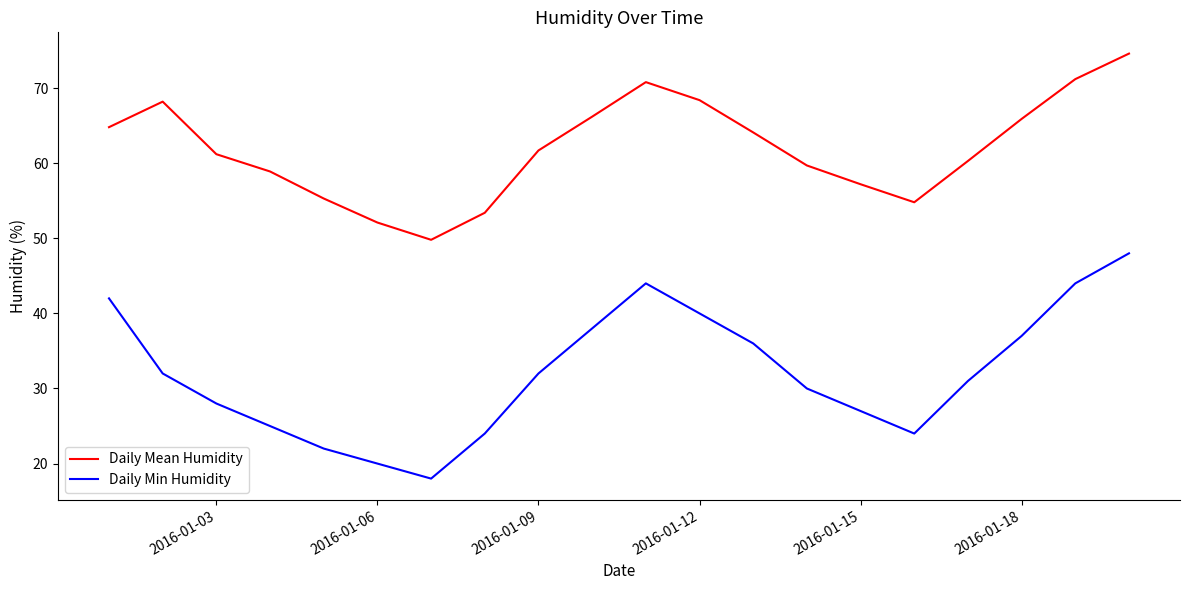

What is the smallest value displayed?

18.0